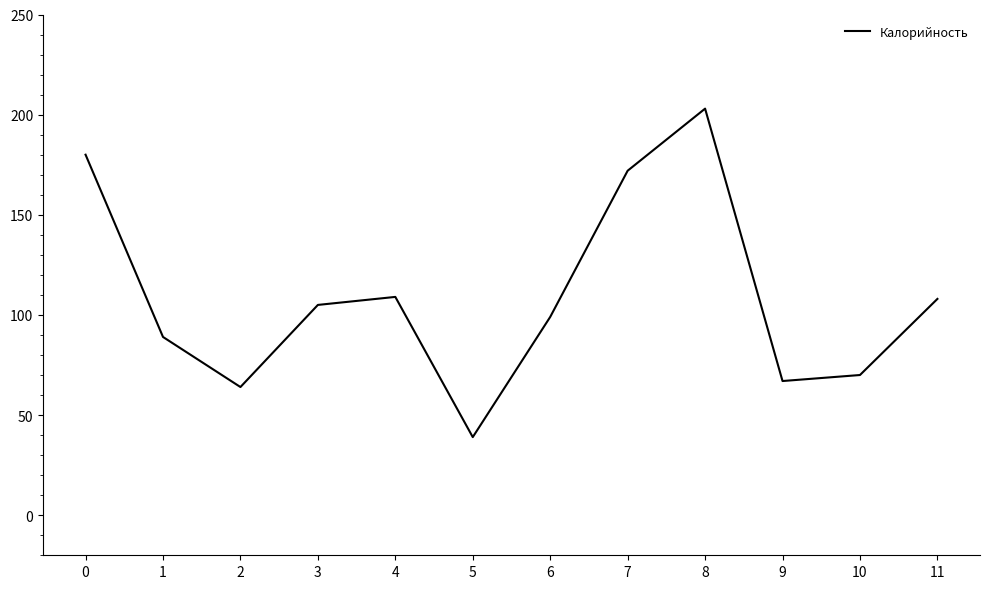

At which category does the chart reach its peak across all series?

8